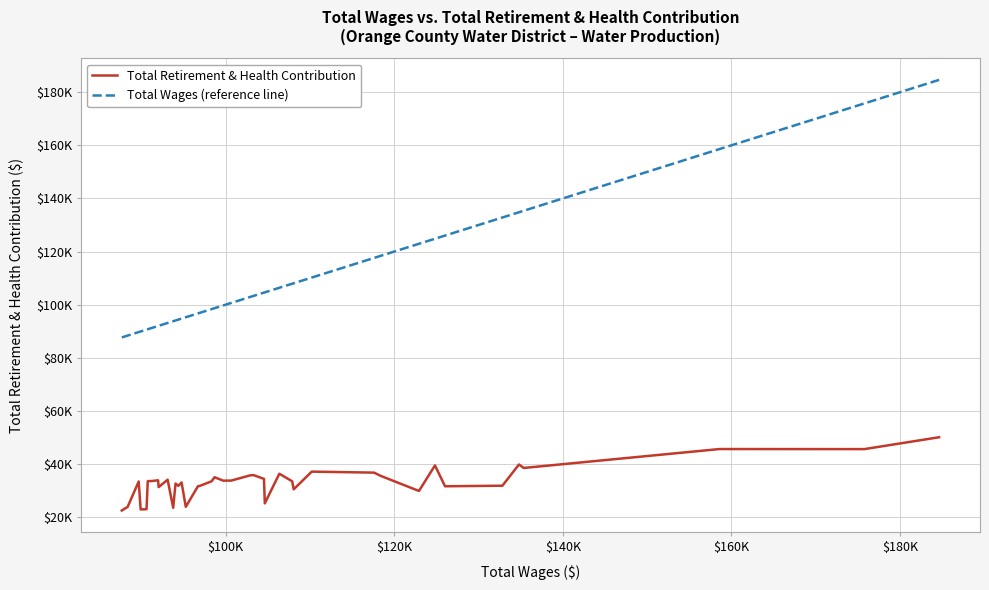

What is the maximum value for Total Wages (reference line)?

184651